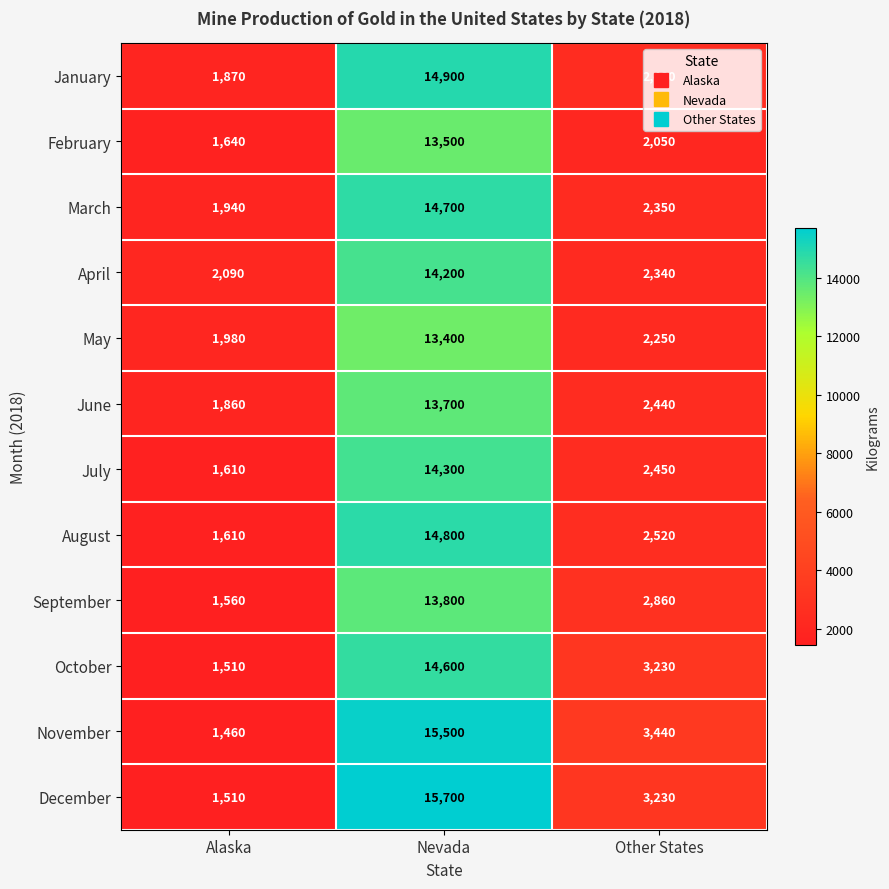

What is the sum of the January values at Other States and Alaska?

4350